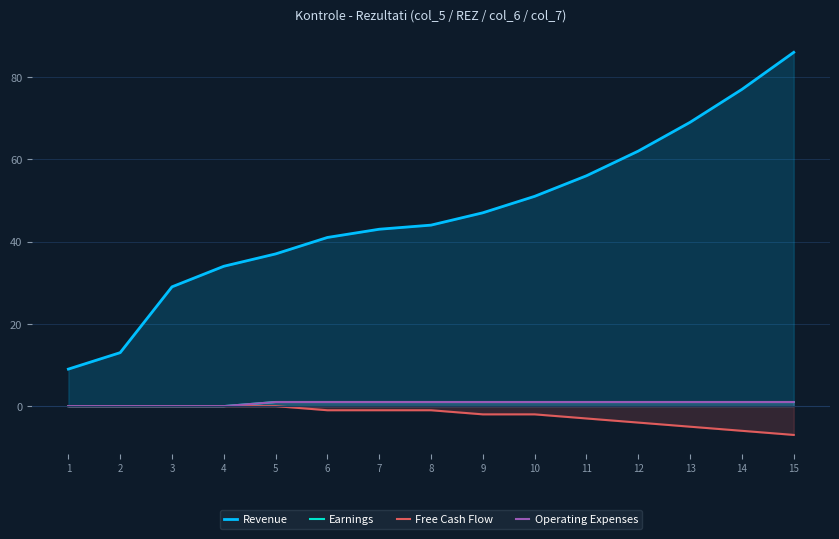

True or false: Revenue and Operating Expenses intersect in this chart.

False